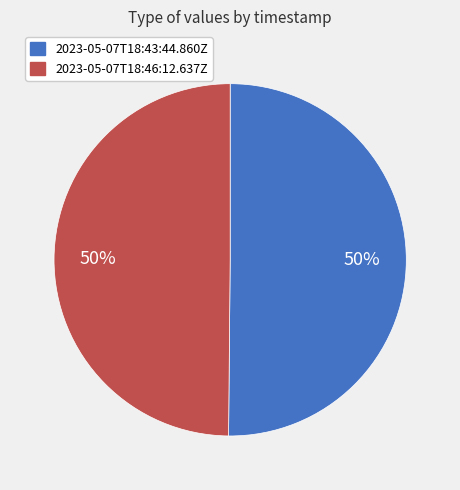

What is the ratio of the value at 2023-05-07T18:46:12.637Z to the value at 2023-05-07T18:43:44.860Z?

1.0